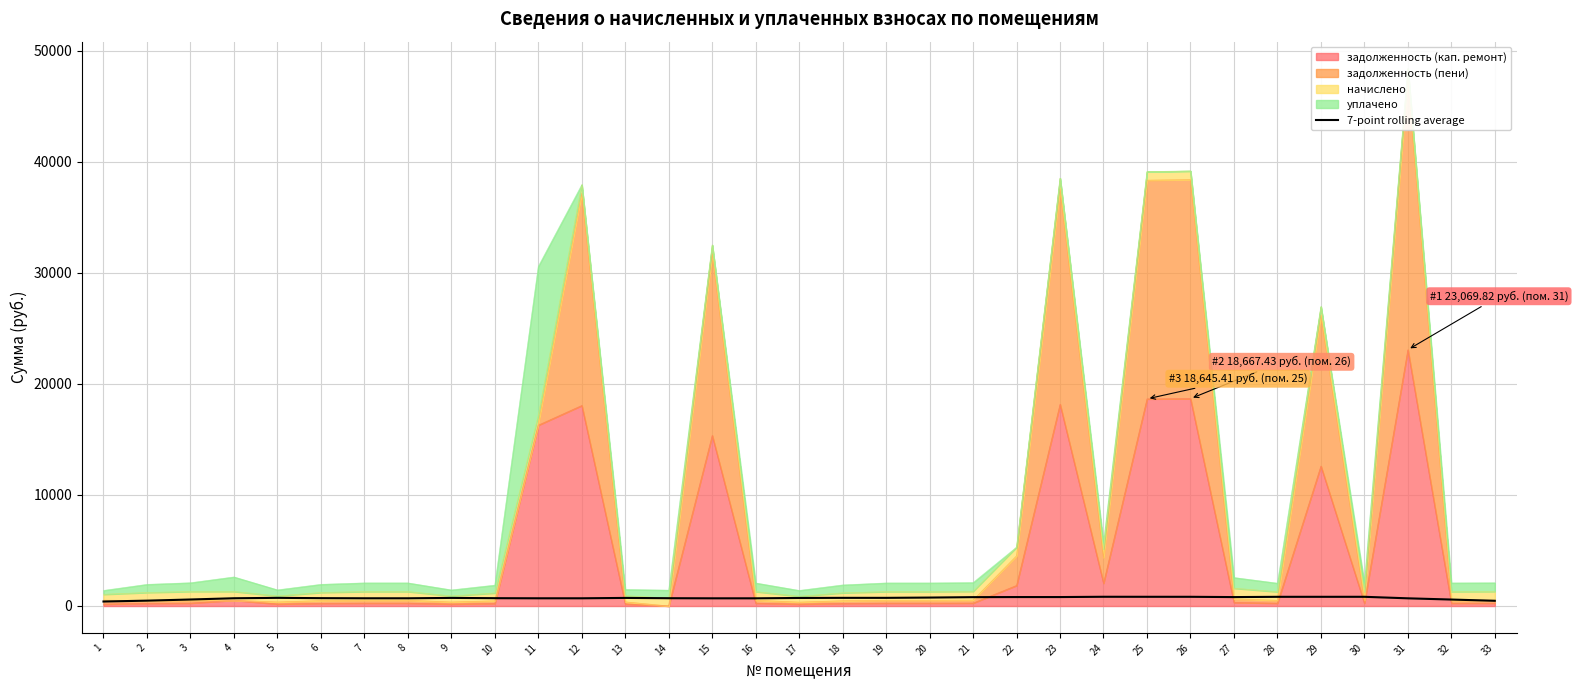

At which category does the chart reach its minimum across all series?

1